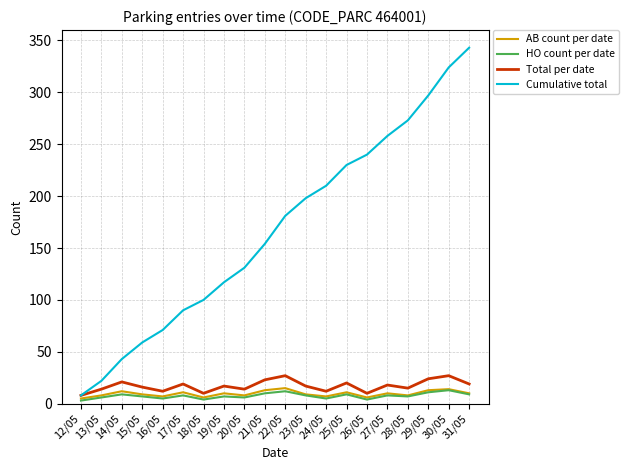

Rank the categories by Cumulative total value from highest to lowest.

31/05, 30/05, 29/05, 28/05, 27/05, 26/05, 25/05, 24/05, 23/05, 22/05, 21/05, 20/05, 19/05, 18/05, 17/05, 16/05, 15/05, 14/05, 13/05, 12/05